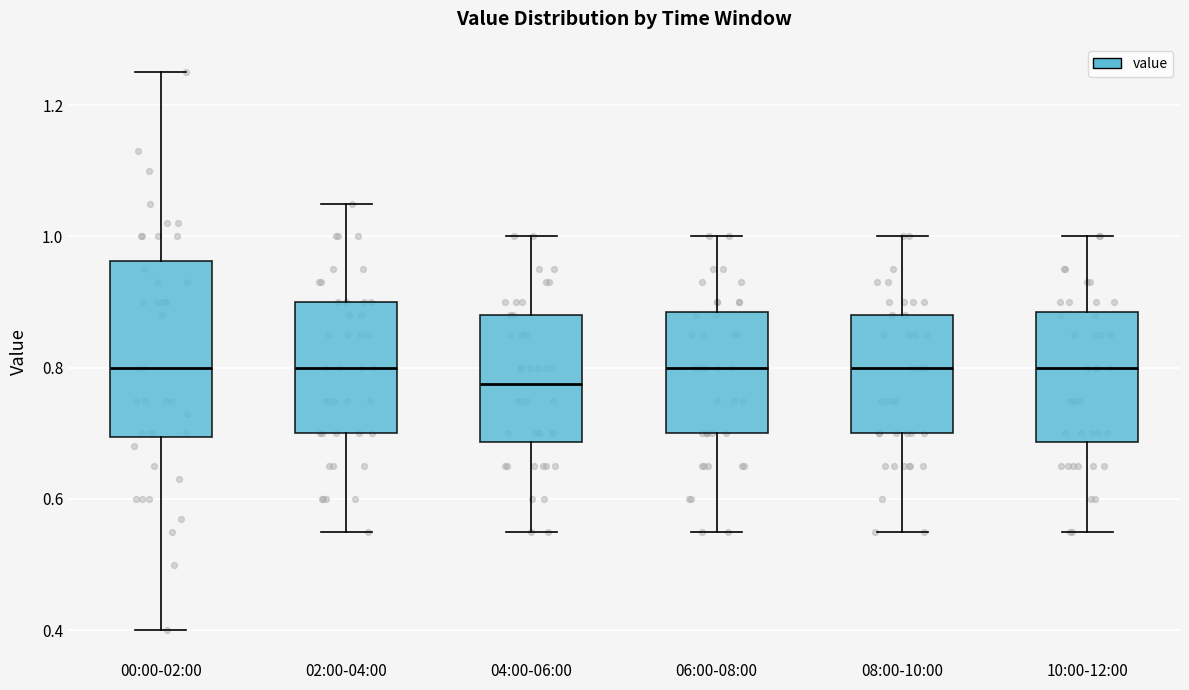

Which box has the lowest median line?

04:00-06:00